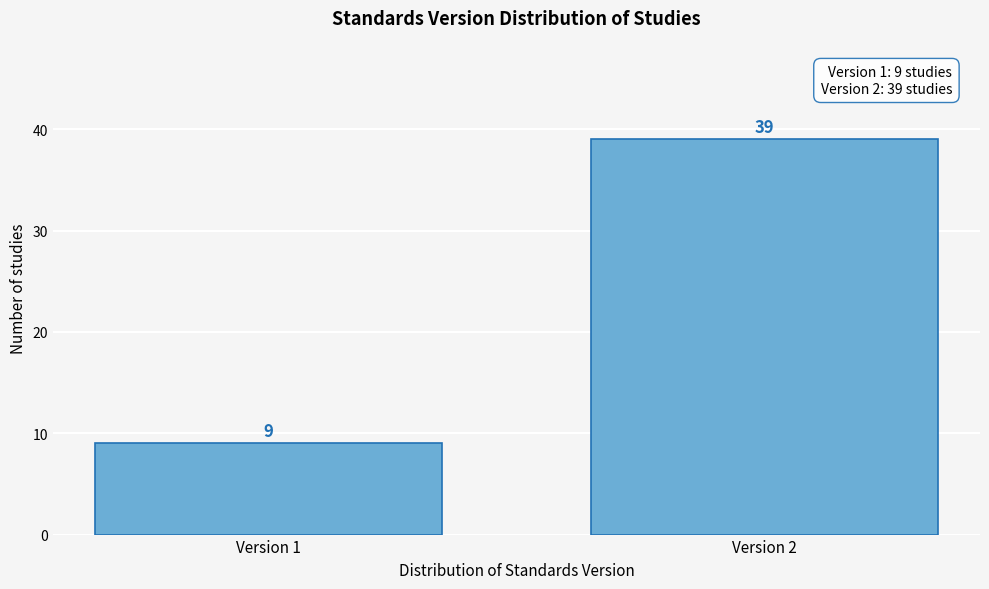

Reading right to left, transcribe all the data shown in this chart.

39	9